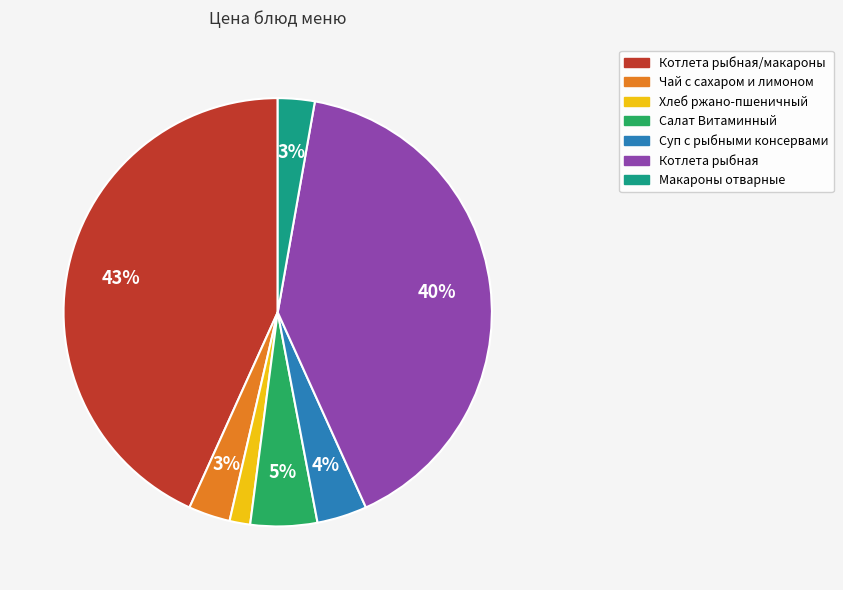

Is there a majority slice in this chart?

No